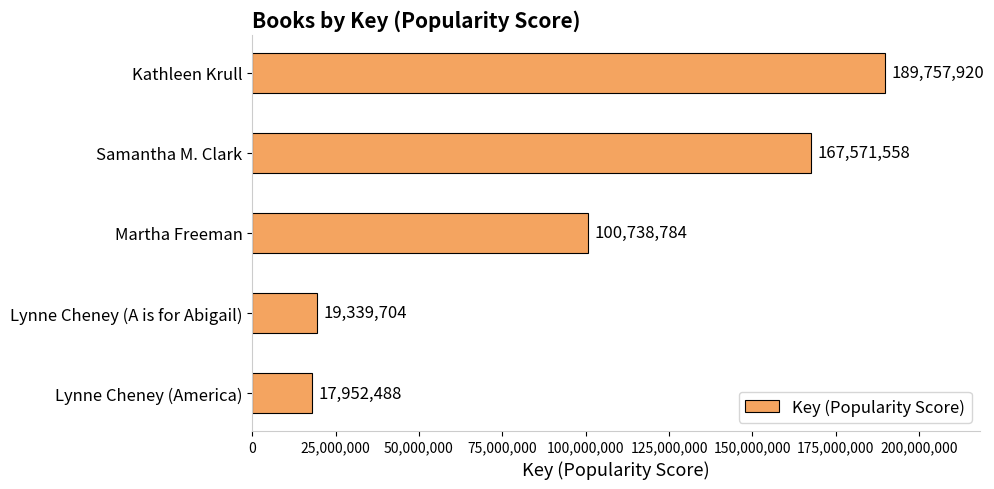

What is the difference between the maximum and minimum values?

171805432